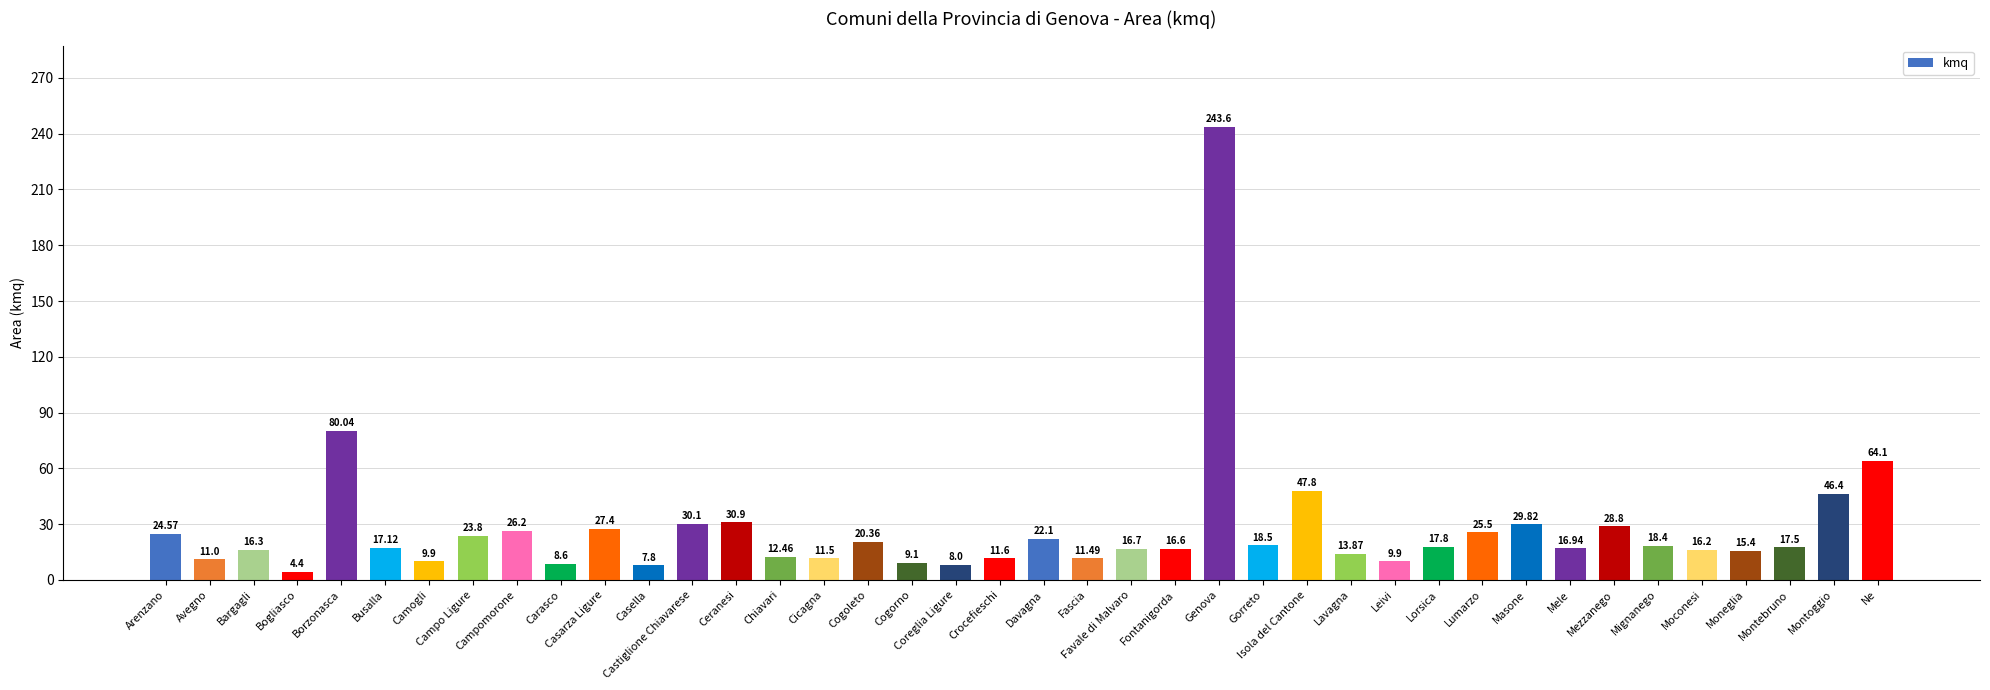

What is the sum of the values at Campomorone and Genova?

269.8